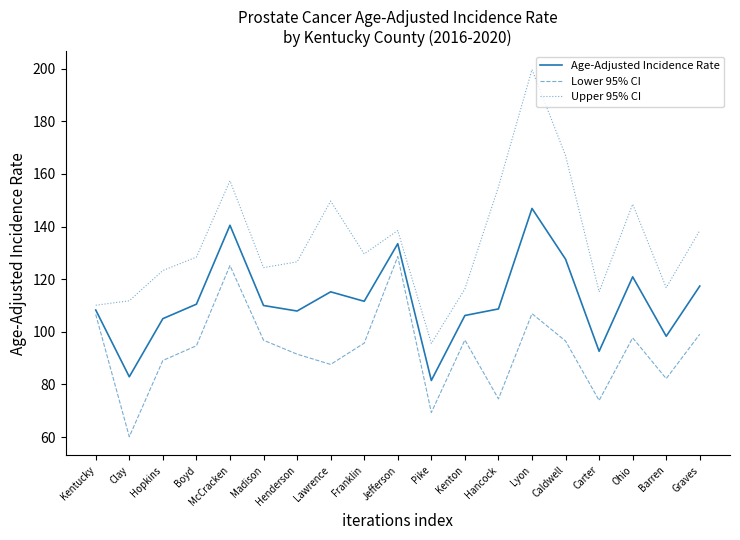

Which series has the largest total across all categories?

Upper 95% CI